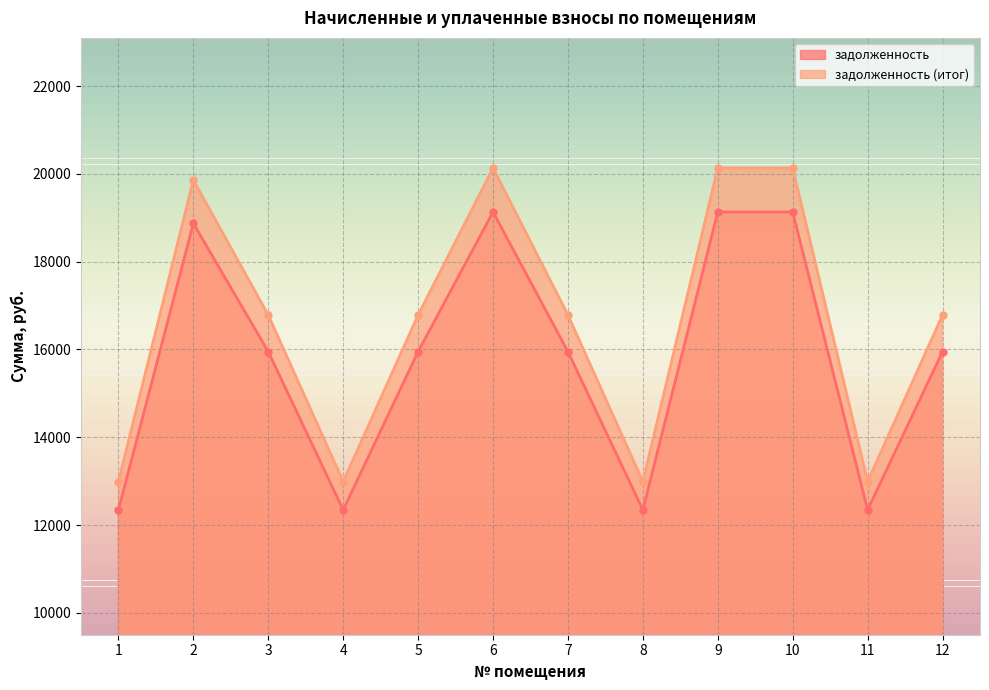

What is the minimum value for задолженность?

12343.9